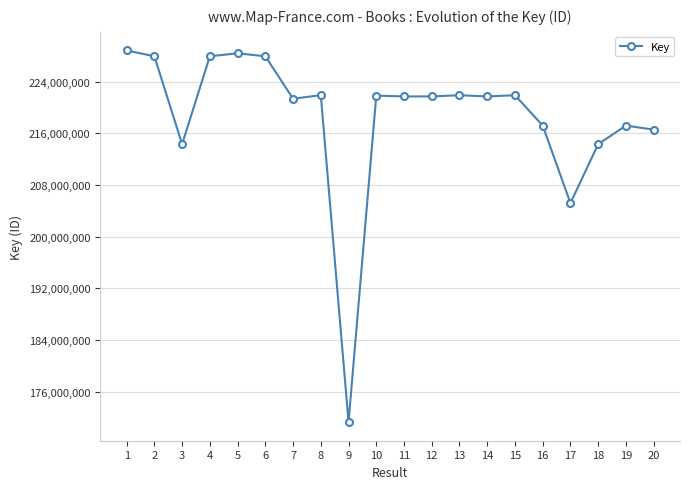

True or false: the data has more than 0 interior local peaks.

True